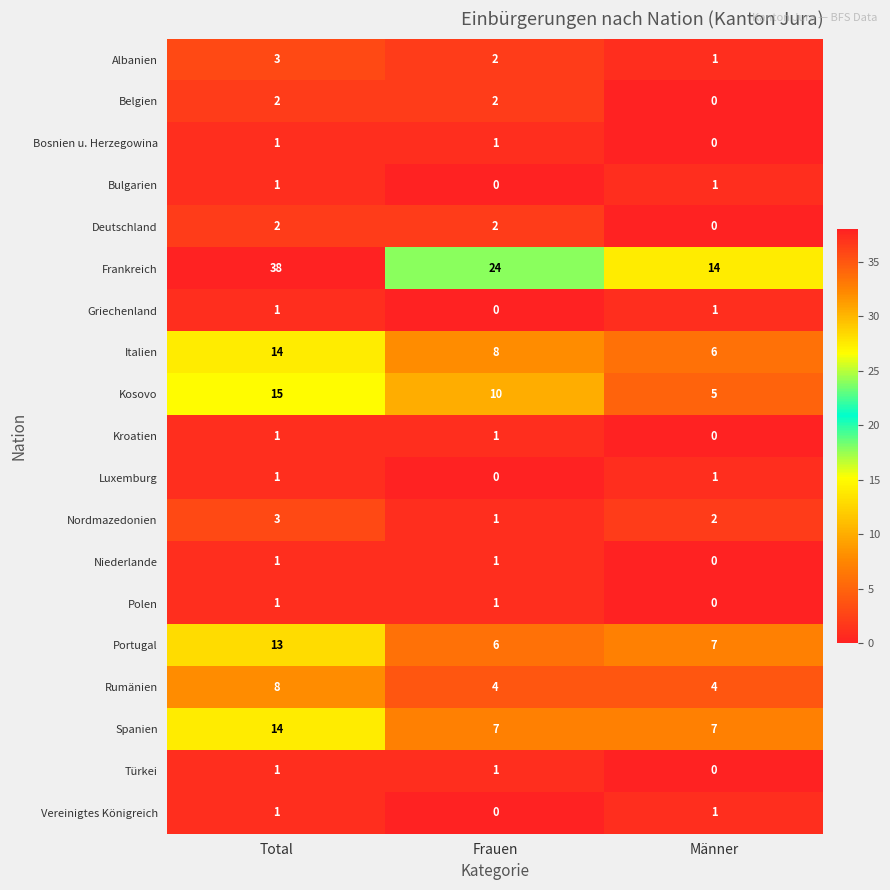

What is the difference between the highest and lowest values at Frauen?

24